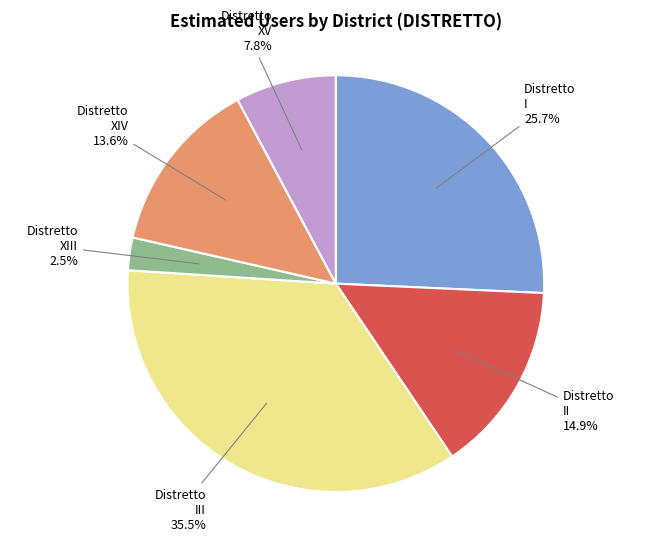

Is there a majority slice in this chart?

No